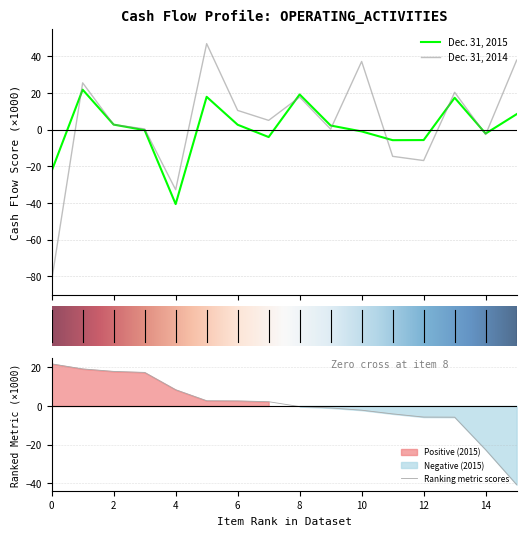

True or false: Dec. 31, 2014 and Dec. 31, 2015 cross at least once.

True